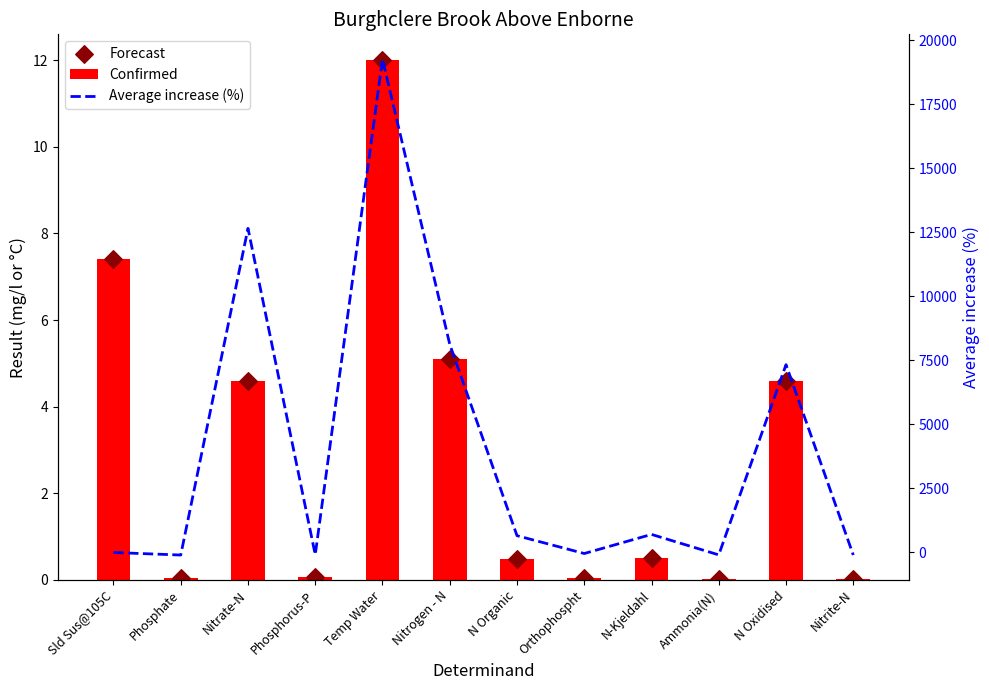

What are all the series names shown in the legend?

Confirmed, Forecast, Average increase (%)